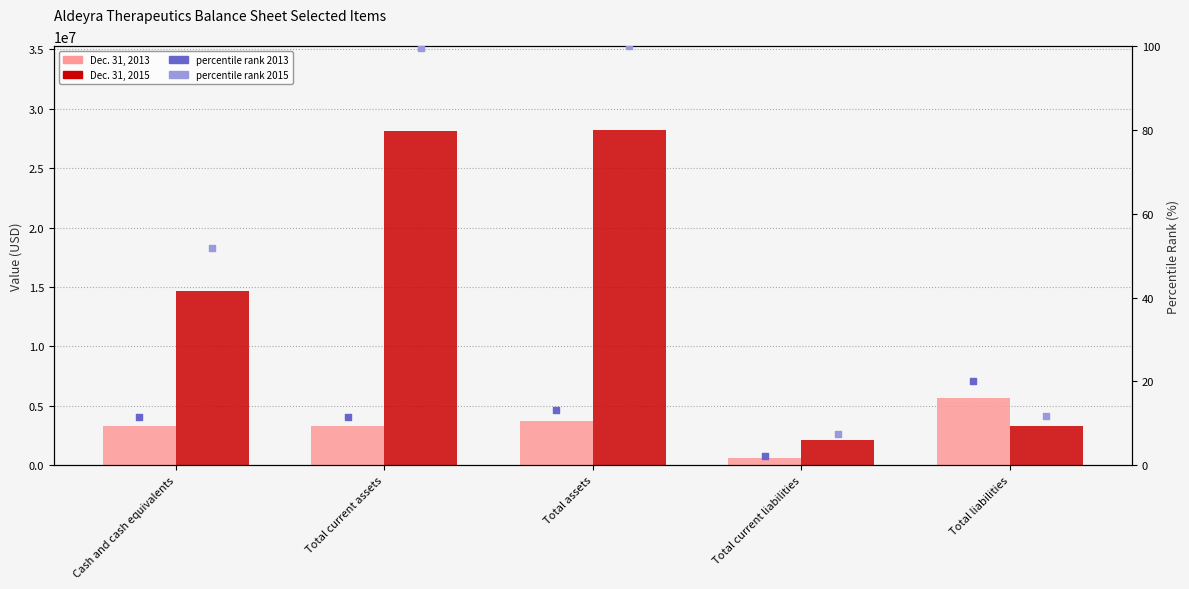

At how many categories does at least one series exceed 9735222?

3